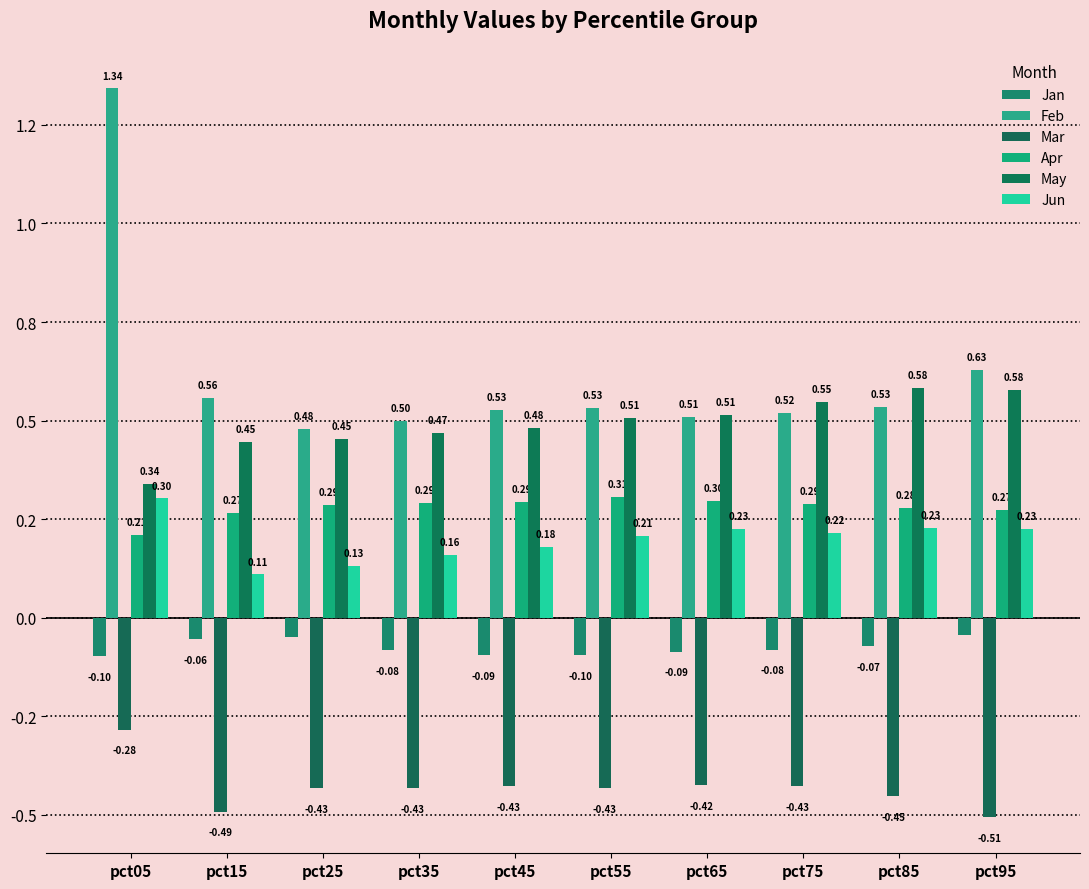

Are the bars horizontal?

No